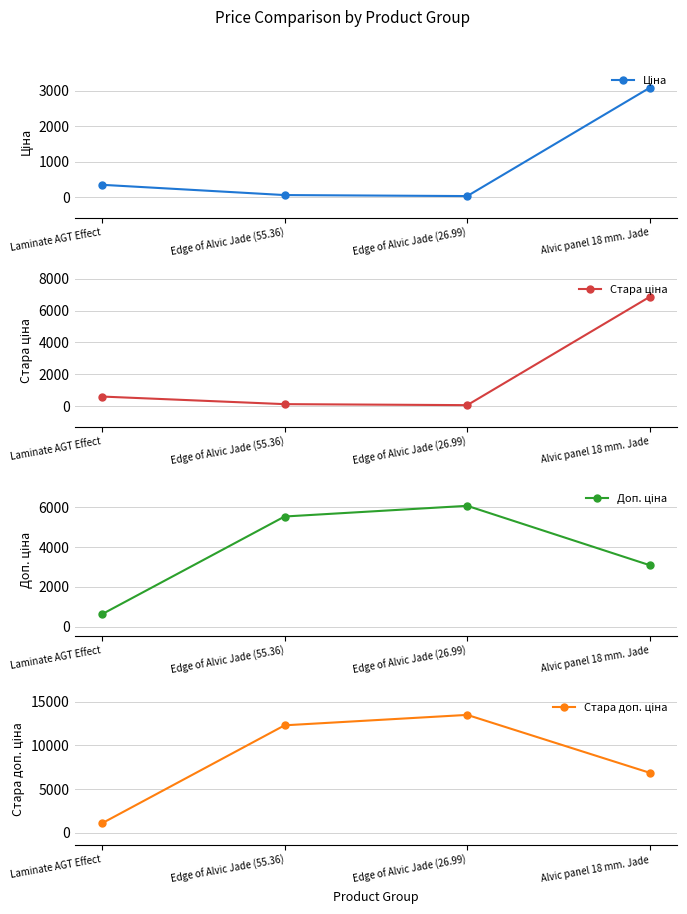

Which series changed the most between Laminate AGT Effect and Alvic panel 18 mm. Jade?

Стара ціна